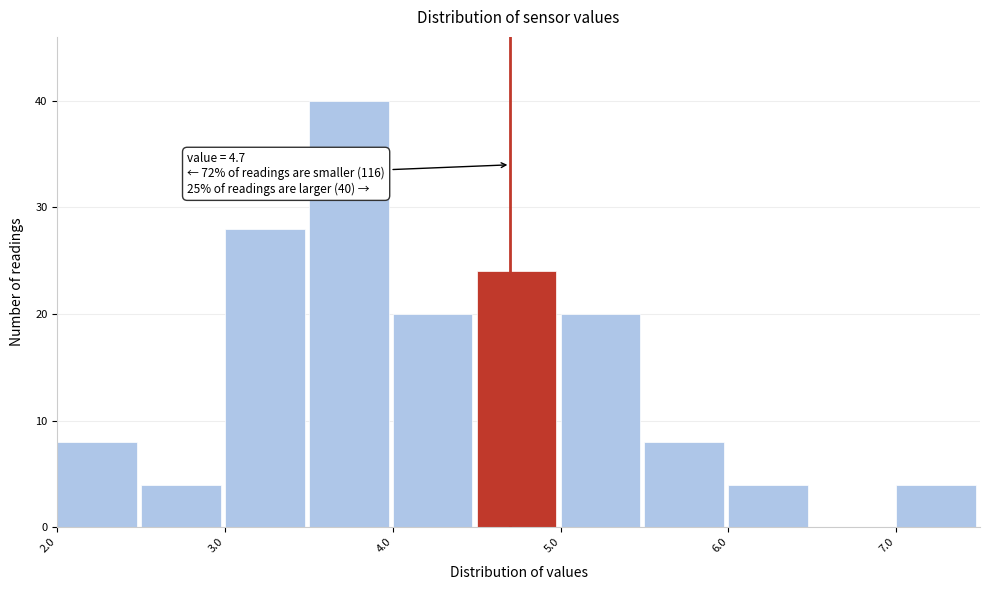

Over which range of the x-axis is the bar tallest?

3.5 to 4.0